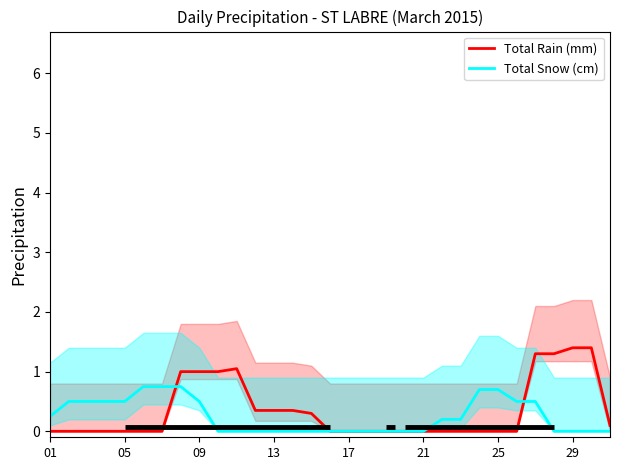

What is the highest value of the Total Rain (mm) series?

1.4